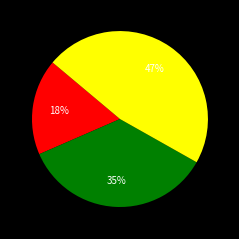

To the nearest percent, what is the average slice percentage?

33%